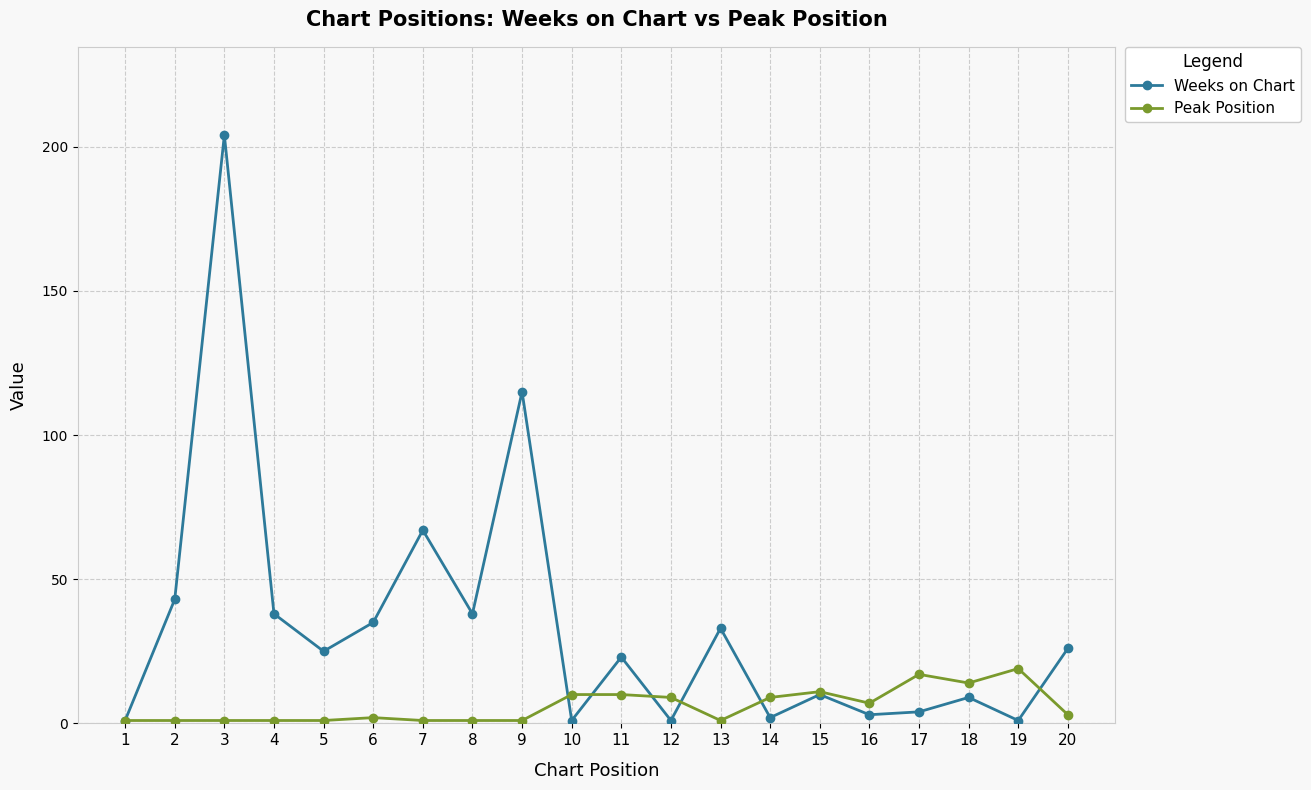

Which series has the largest range (max minus min)?

Weeks on Chart